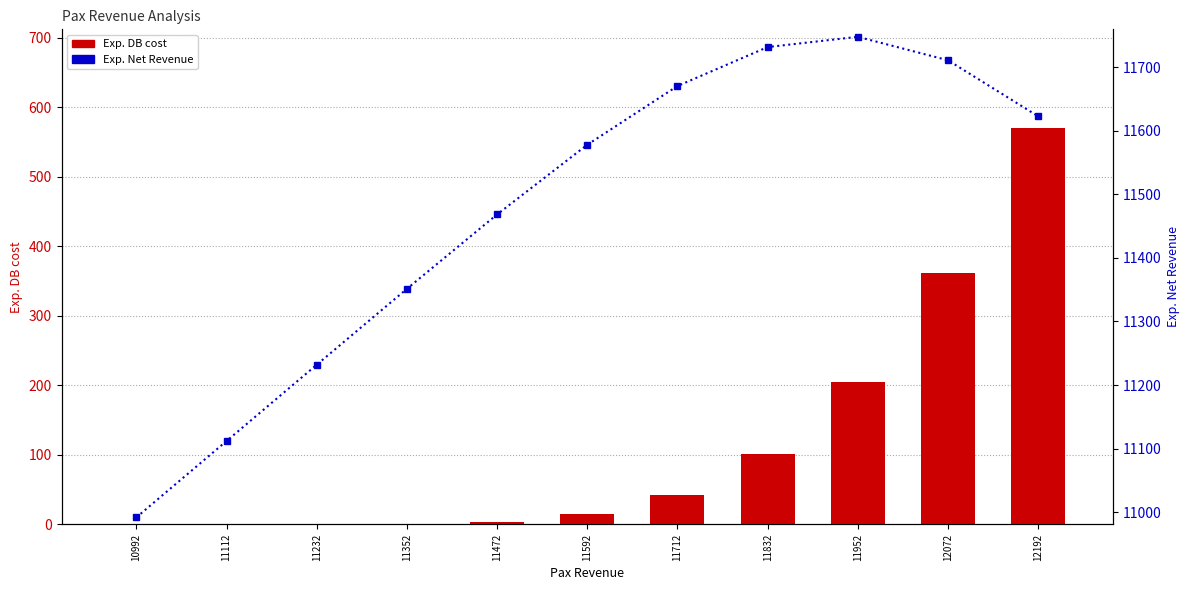

Reading right to left, extract all data points from this chart.

Exp. DB cost: 12192=569.5	12072=361.4	11952=204.5	11832=100.7	11712=41.9	11592=14.3	11472=3.8	11352=0.7	11232=0.1	11112=0.0	10992=0.0
Exp. Net Revenue: 12192=11622.5	12072=11710.6	11952=11747.5	11832=11731.3	11712=11670.1	11592=11577.7	11472=11468.2	11352=11351.3	11232=11231.9	11112=11112.0	10992=10992.0